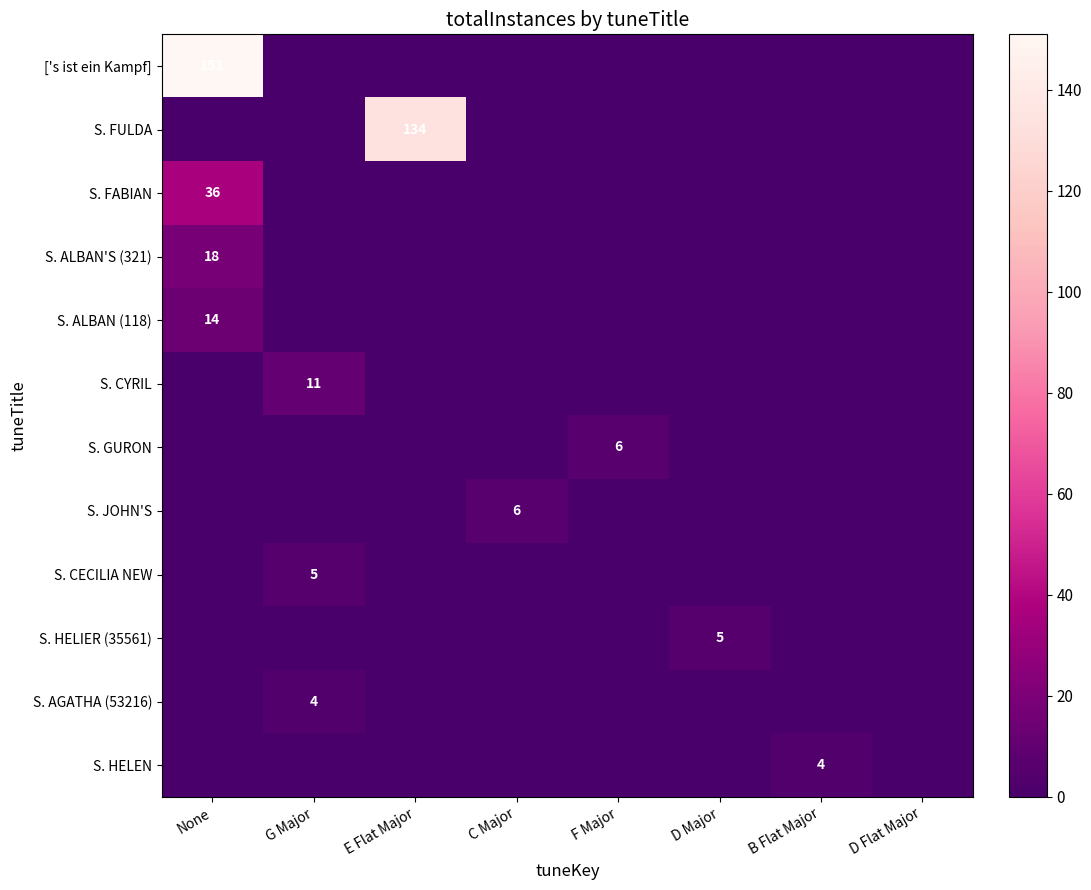

Count the number of categories in the chart.

8